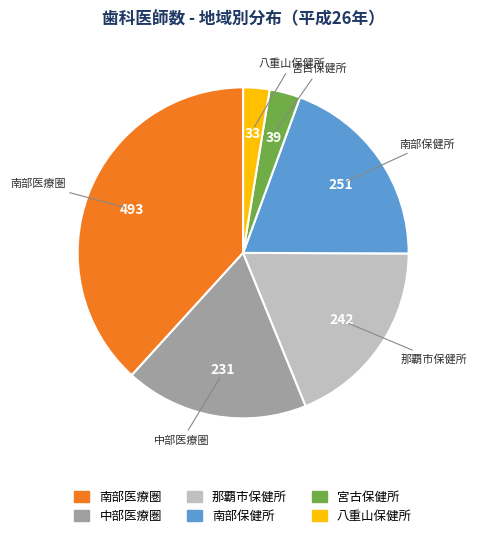

Is there a majority slice in this chart?

No